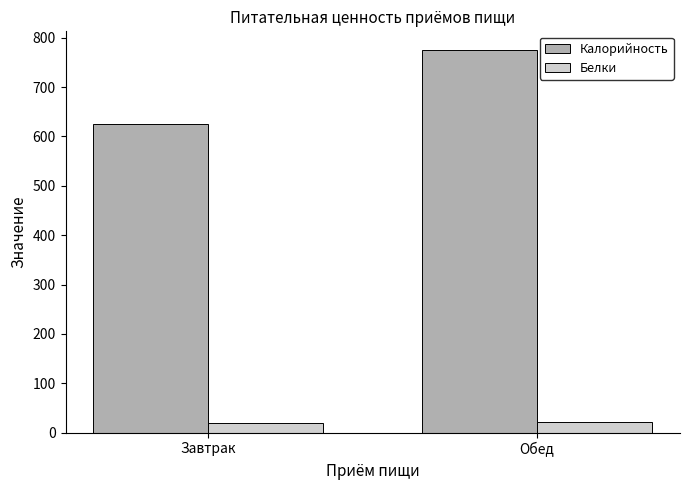

Rank the series by their average value, from highest to lowest.

Калорийность, Белки